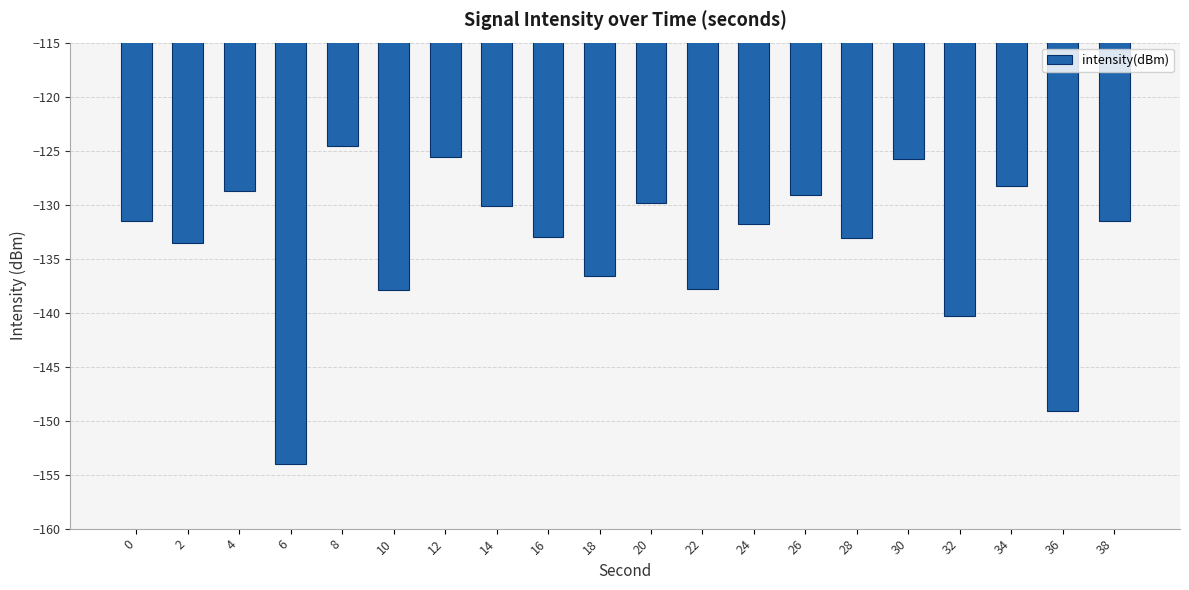

What is the maximum value shown in the chart?

-124.6